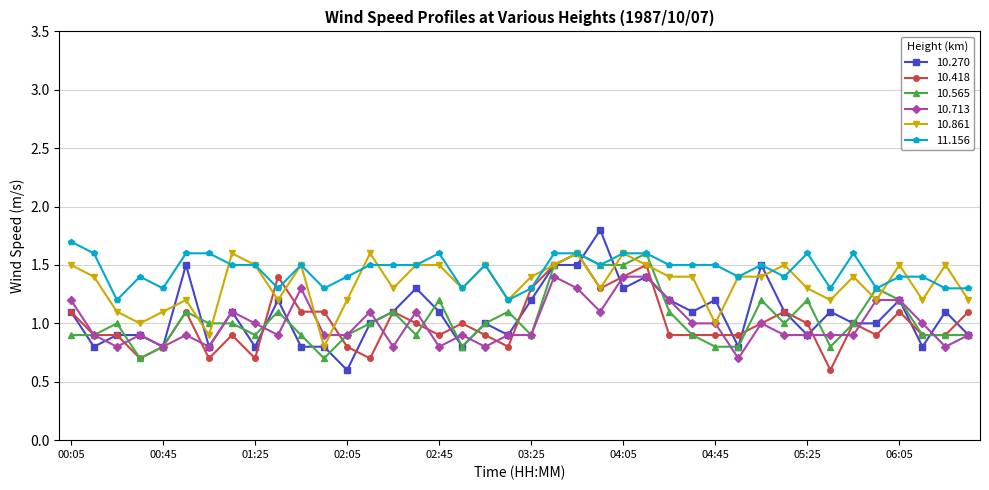

What is the value of the 11.156 point at the 23rd from the left?

1.6